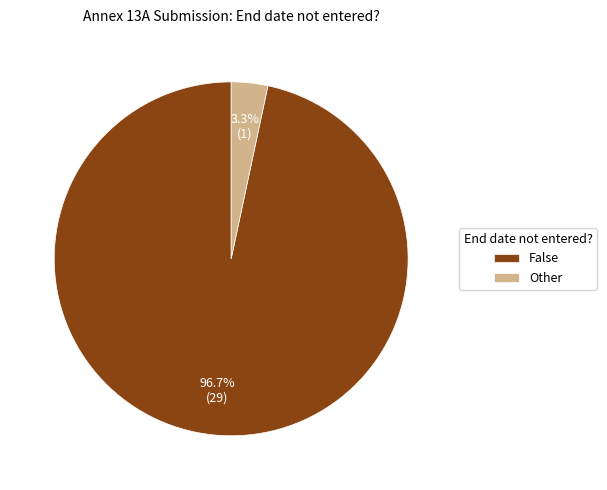

The Other slice represents 8% of the pie. True or false?

False